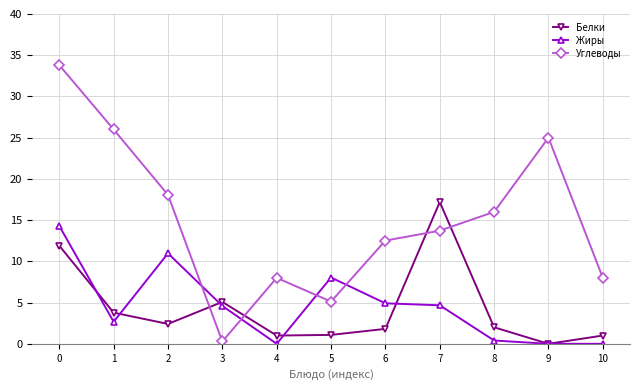

Rank the series by their maximum value, from highest to lowest.

Углеводы, Белки, Жиры